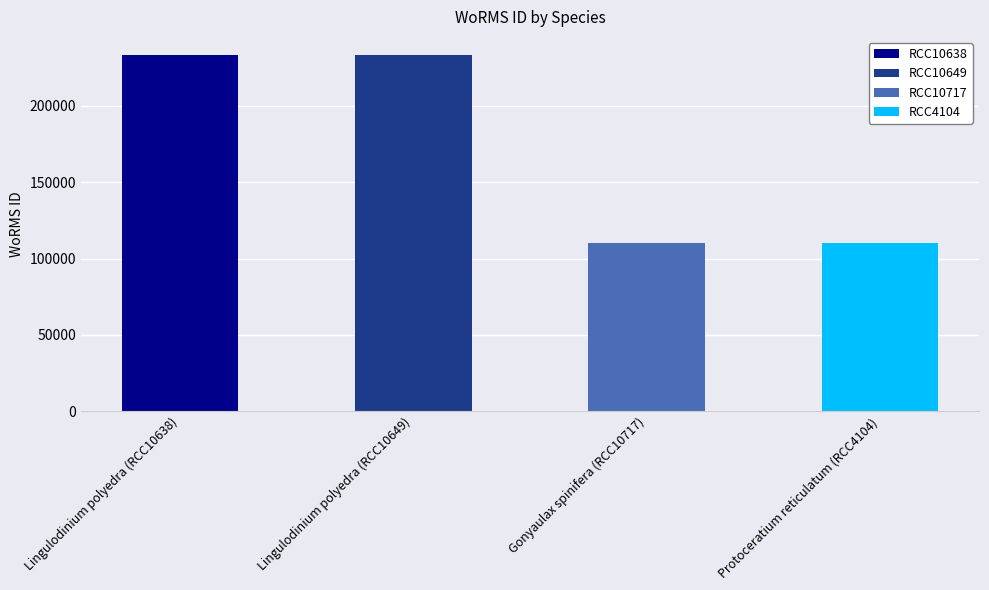

What is the minimum value shown in the chart?

110041